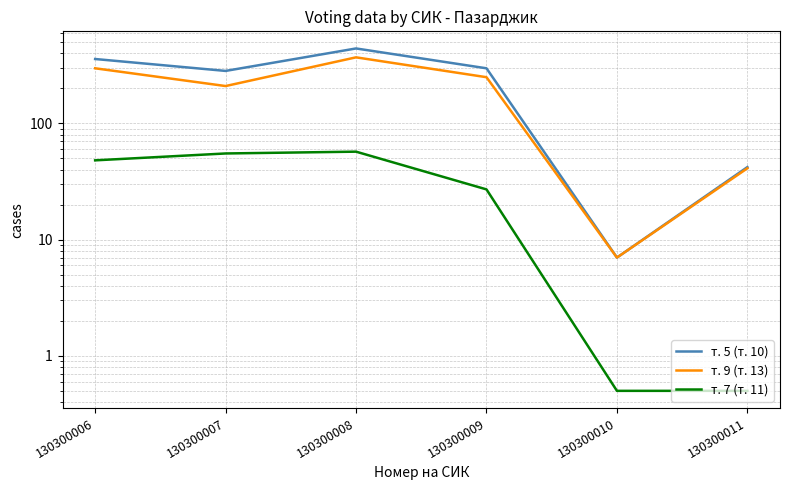

What is the difference between the maximum and second lowest values in the т. 9 (т. 13) series?

328.0